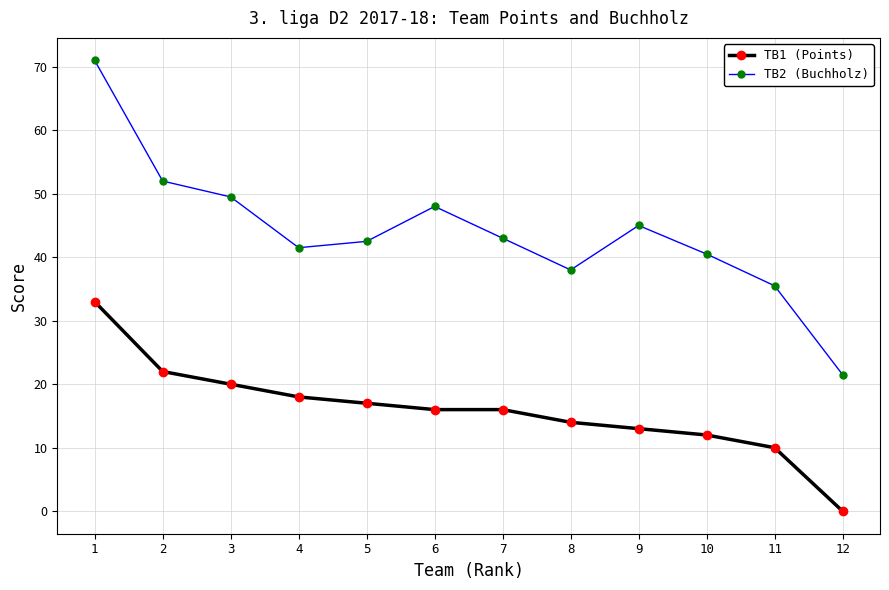

Is the value of TB2 (Buchholz) at 2 greater than the value of TB1 (Points) at 10?

Yes